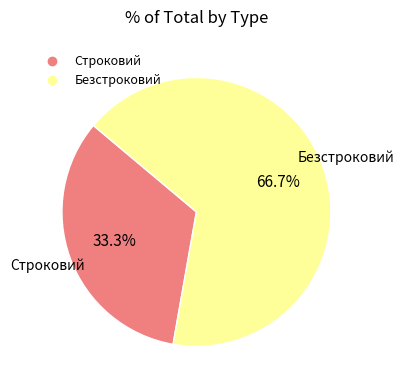

Between Безстроковий and Строковий, which is larger?

Безстроковий